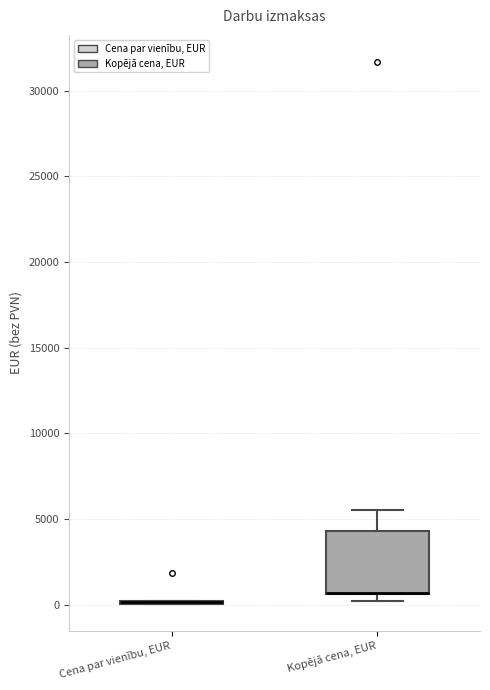

Reading left to right, transcribe this box plot: for each box, give where its median line is, the range the box spans, and where its two whiskers end, as read against the y-axis. The values are not printed on the chart, so give them approximately, as read against the axis.

Cena par vienību, EUR: box collapsed to a line at 0, whiskers 0 to 500
Kopējā cena, EUR: median 500 (drawn on the box's lower edge), box 500 to 4500, whiskers 500 (just below the box's lower edge) to 5500